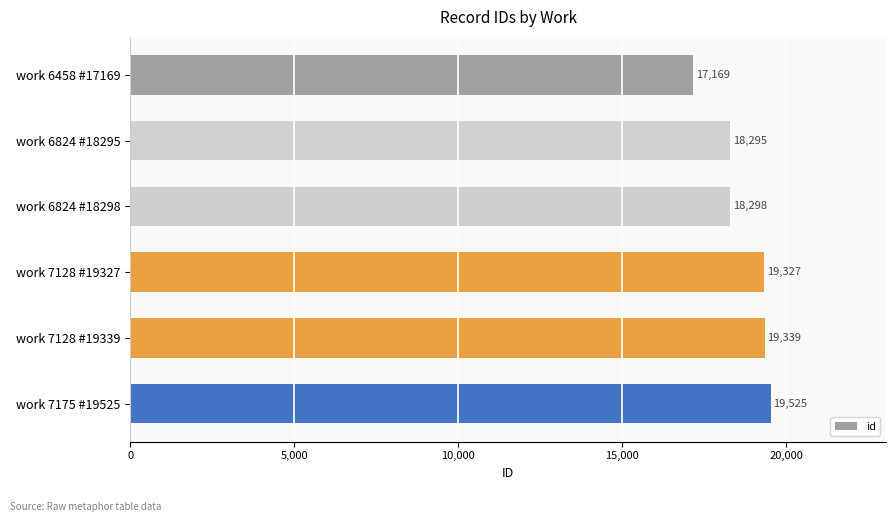

Which label corresponds to the largest value in the chart?

work 7175 #19525